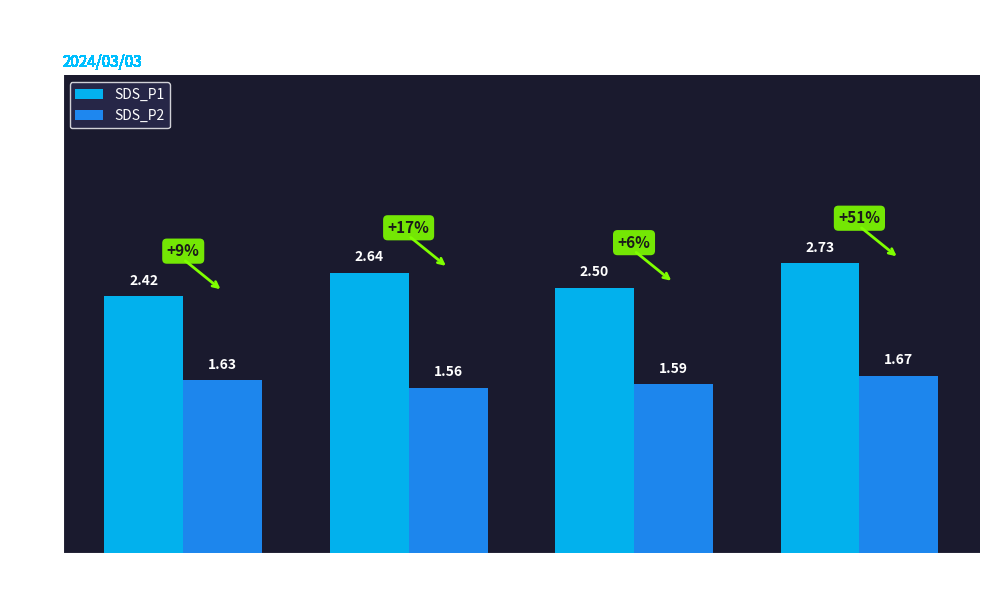

At which category is the sum across all series the highest?

18:00-24:00